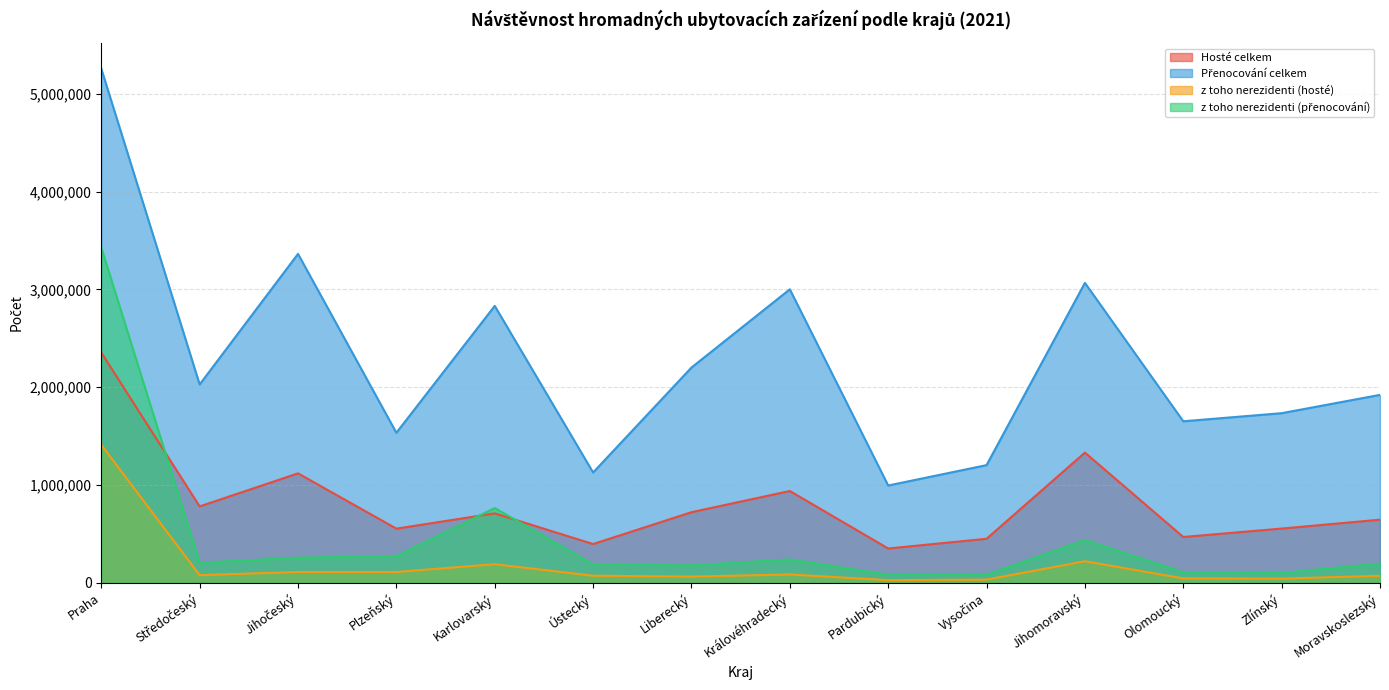

What is the approximate value of z toho nerezidenti (přenocování) at Karlovarský, to the nearest 10?

764880